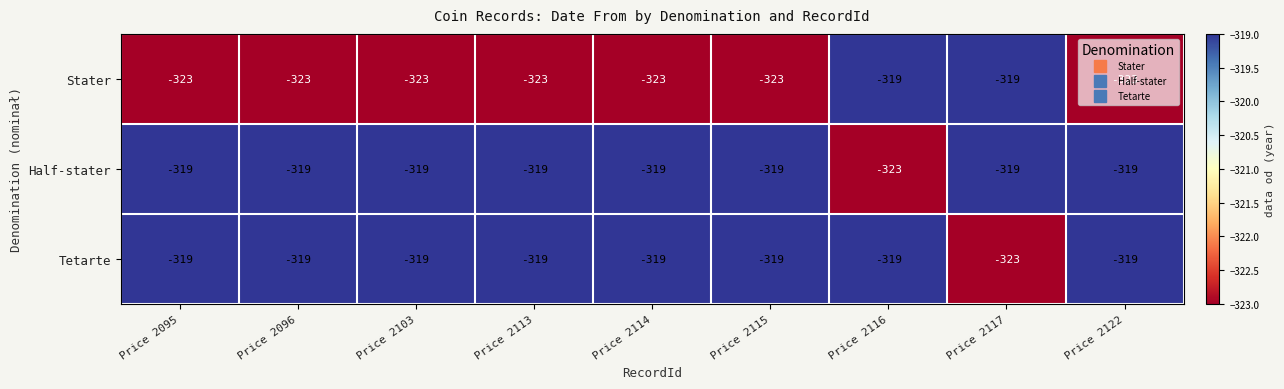

The Stater series shows -105 at Price 2113. True or false?

False